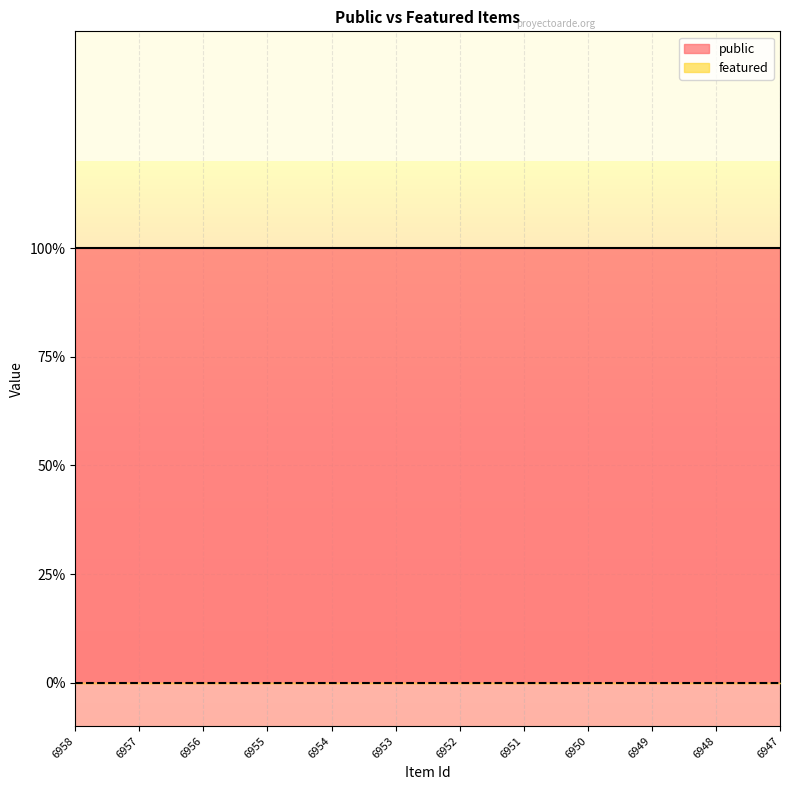

How many distinct data groups are displayed?

2